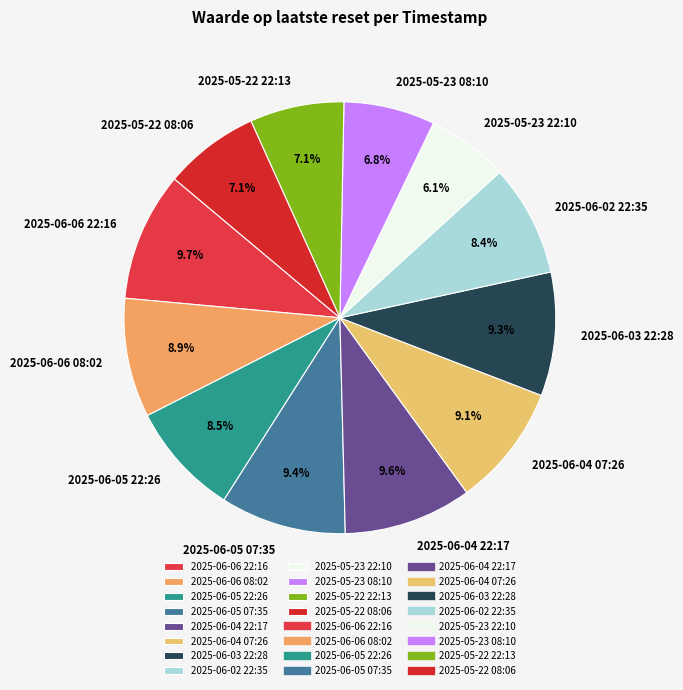

Which category has the smallest portion of the pie?

2025-05-23 22:10